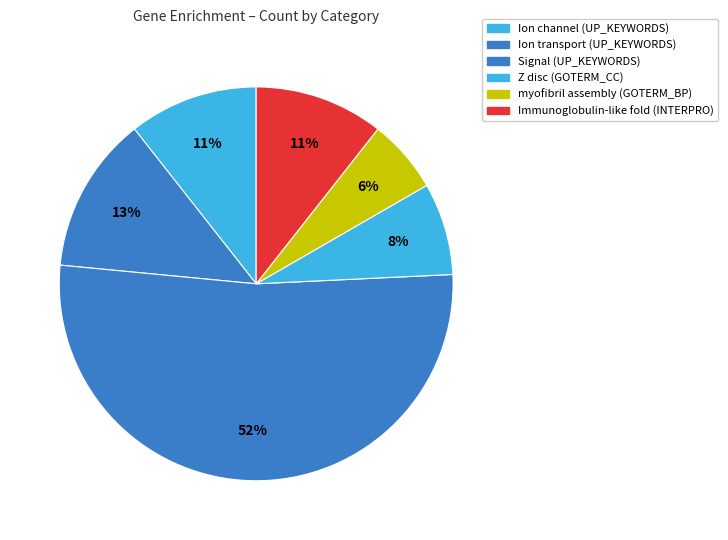

What is the largest slice in the pie chart?

Signal
(UP_KEYWORDS)